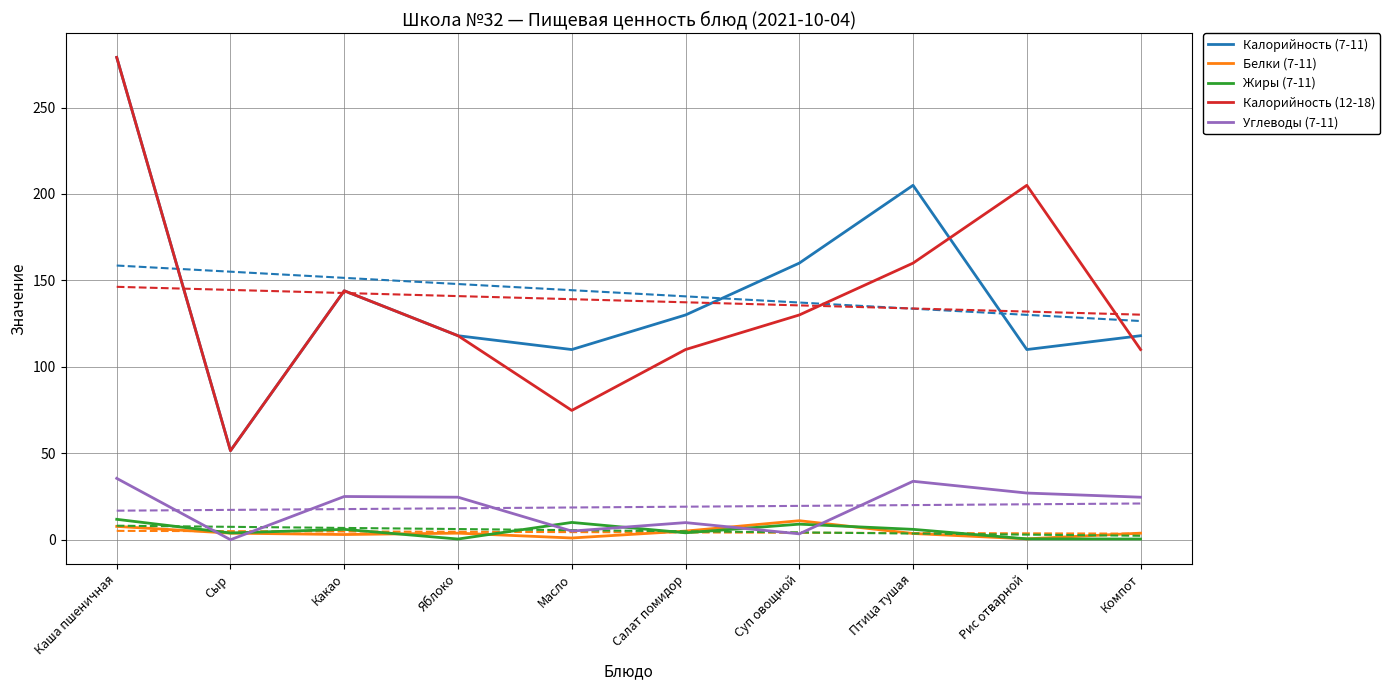

True or false: Калорийность (7-11) and Углеводы (7-11) cross at least once.

False